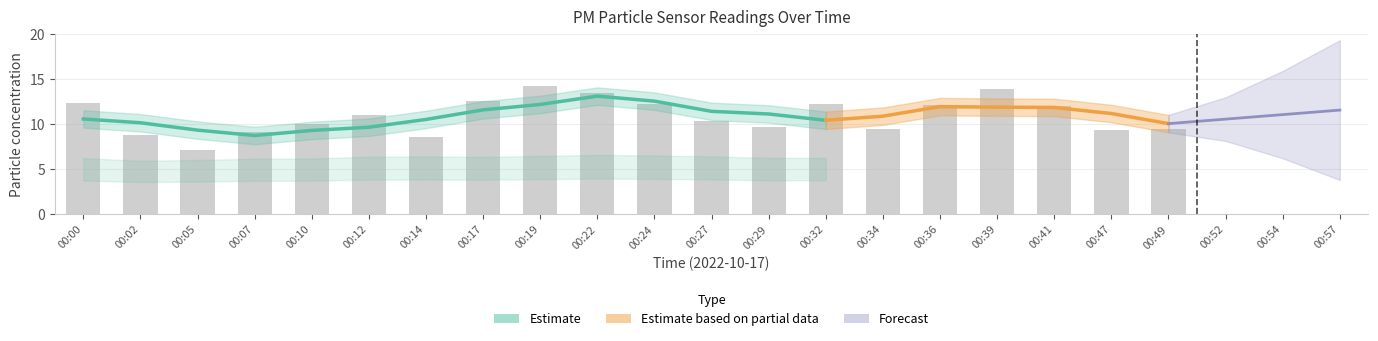

List the labels in order of value, smallest first.

00:05, 00:14, 00:02, 00:07, 00:47, 00:34, 00:49, 00:29, 00:10, 00:27, 00:12, 00:41, 00:36, 00:24, 00:32, 00:00, 00:17, 00:22, 00:39, 00:19